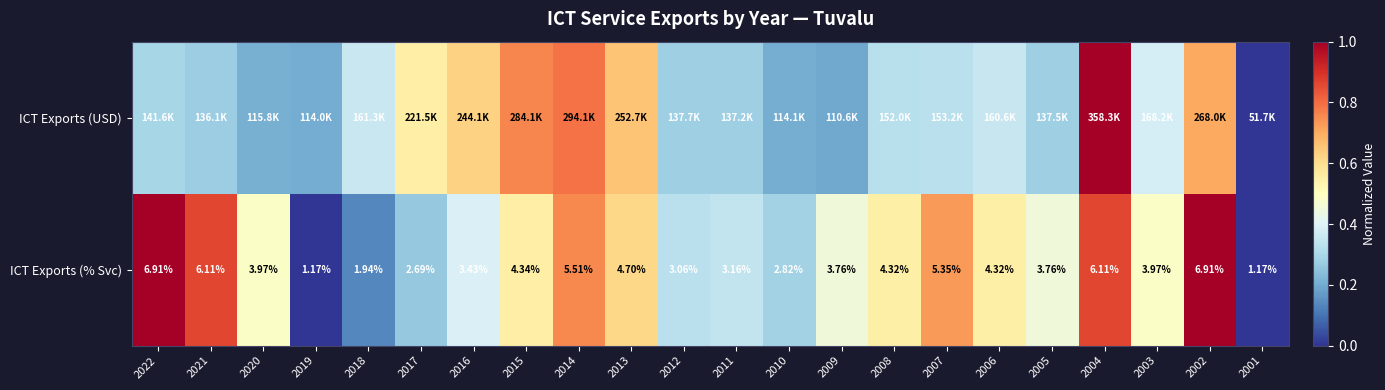

The ICT Exports (% Svc) series shows 0.3 at 2012. True or false?

True